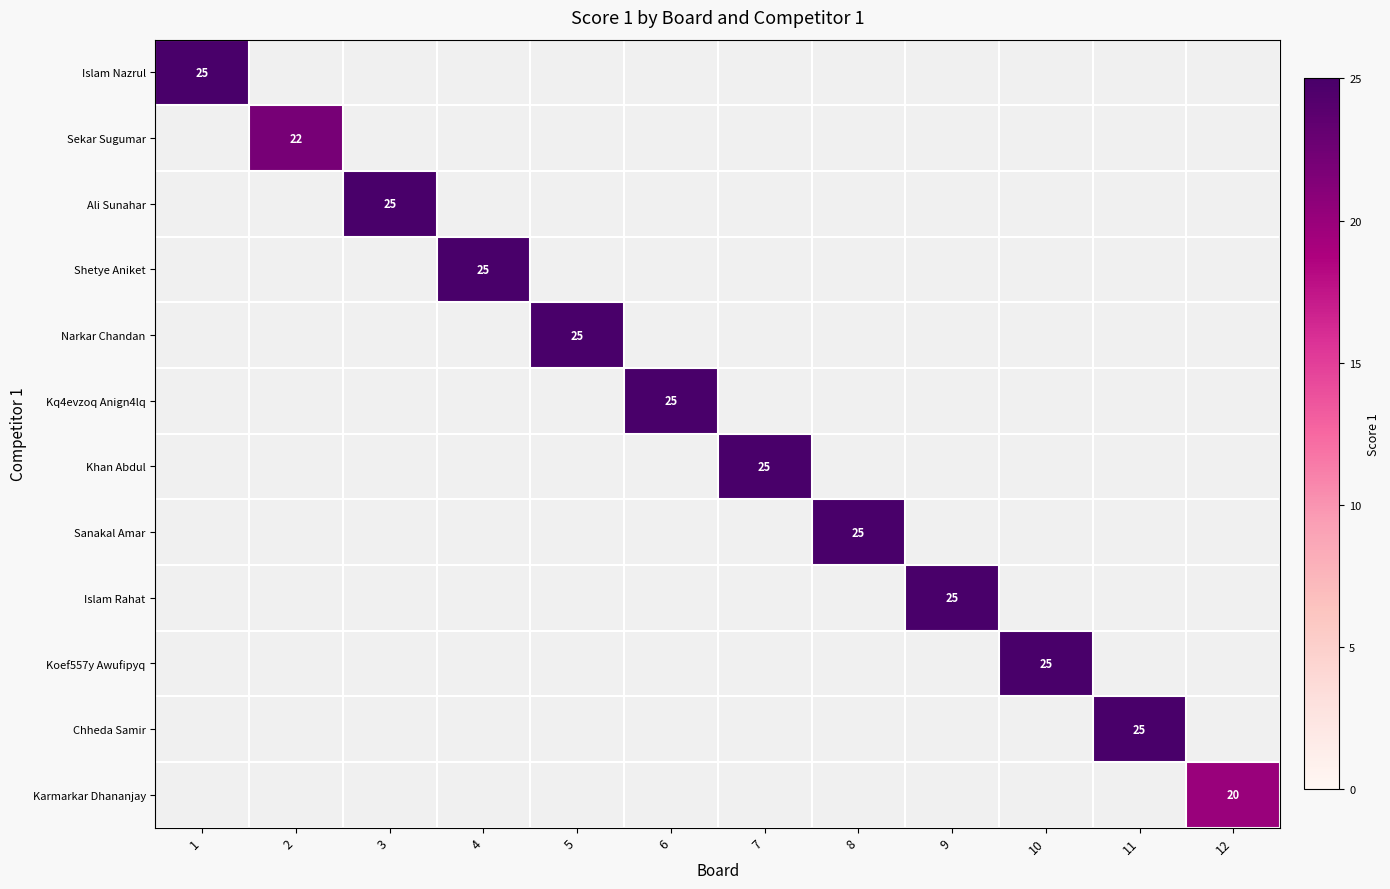

How many data points in Kq4evzoq Anign4lq are above 0?

1